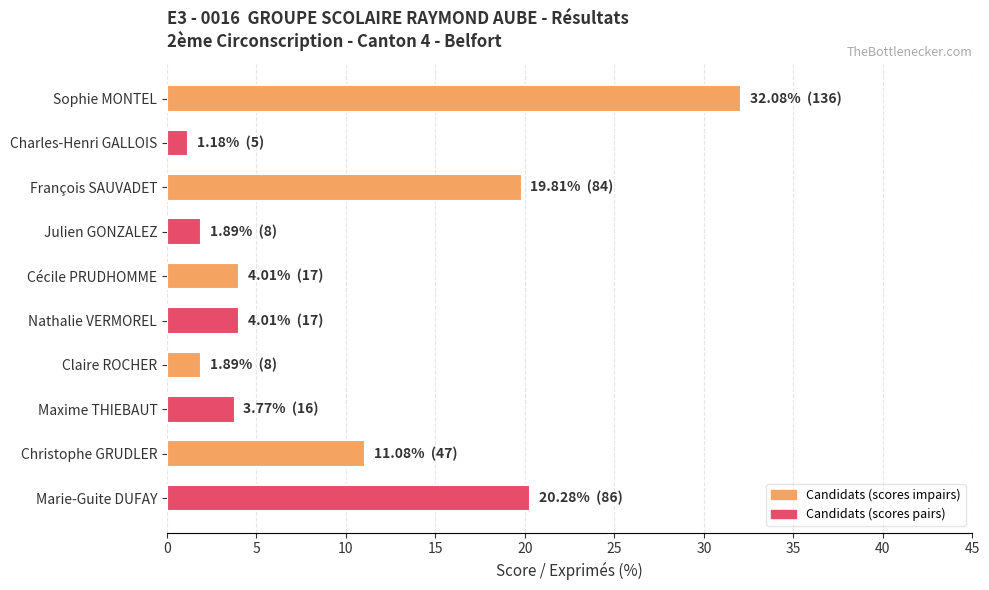

What is the ratio of the value at Julien GONZALEZ to the value at Nathalie VERMOREL?

0.5